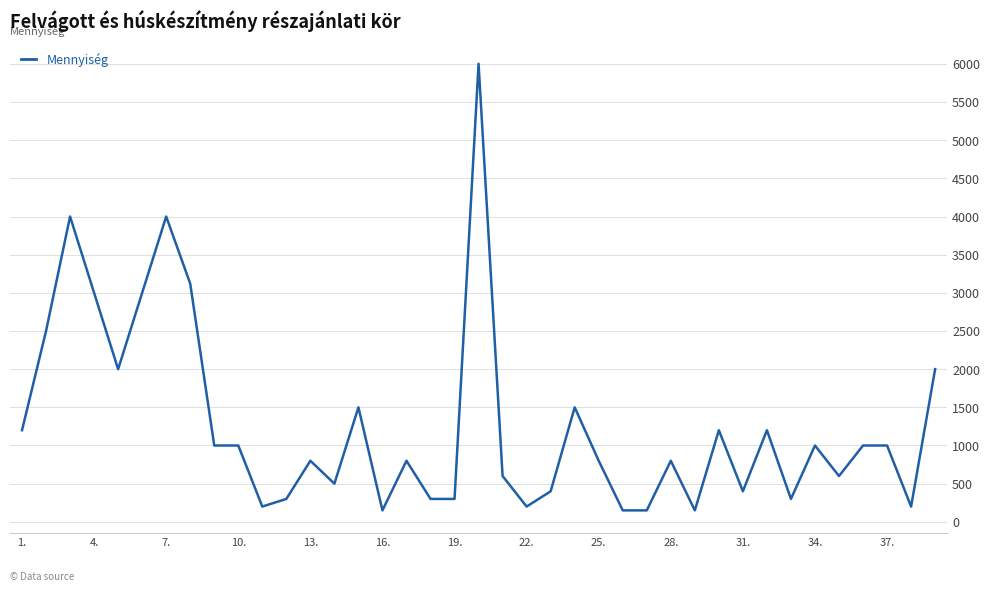

What is the greatest value displayed?

6000